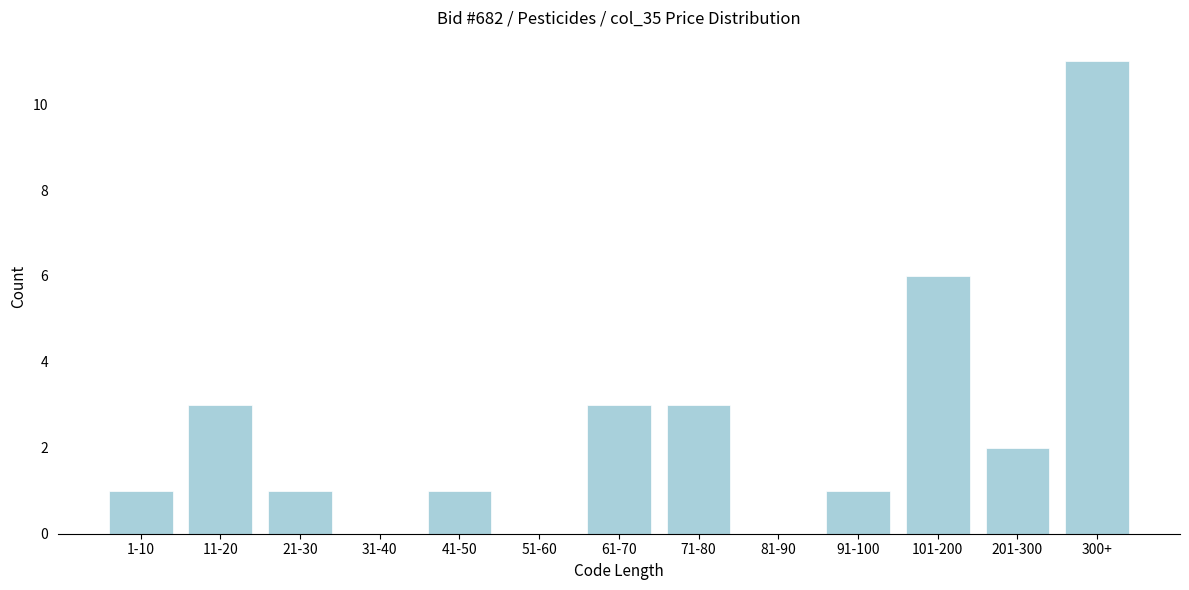

Reading left to right, list all the values displayed in this chart.

1-10=1	11-20=3	21-30=1	31-40=0	41-50=1	51-60=0	61-70=3	71-80=3	81-90=0	91-100=1	101-200=6	201-300=2	300+=11